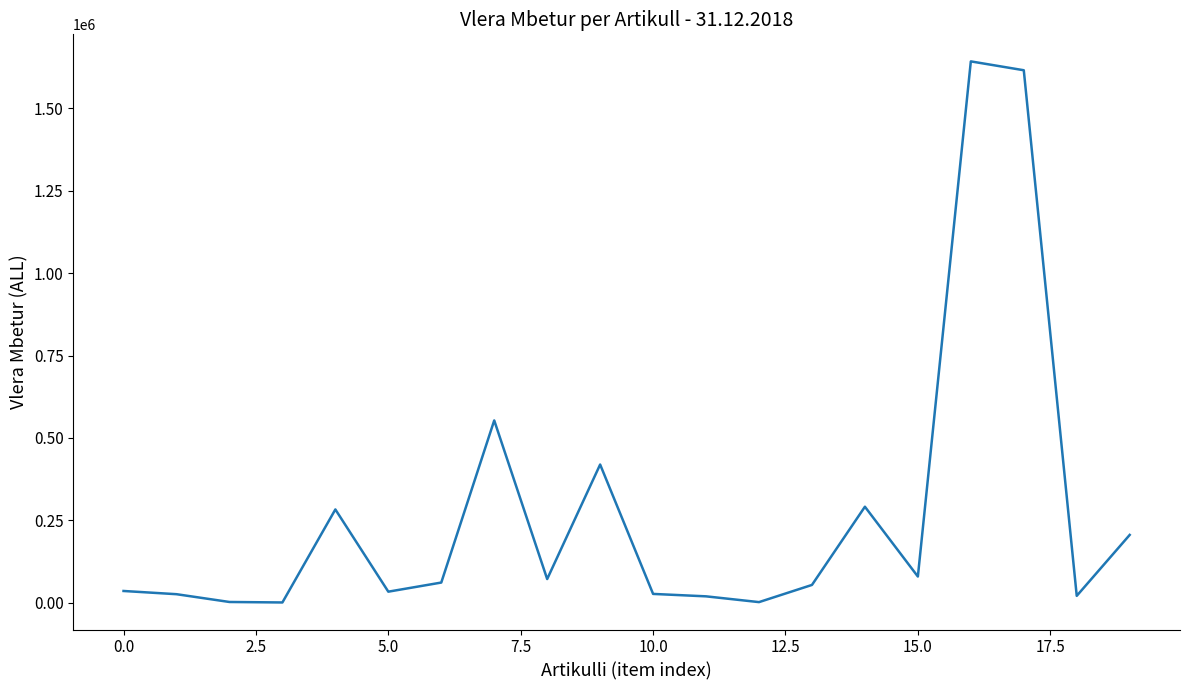

What is the maximum value shown in the chart?

1642070.0